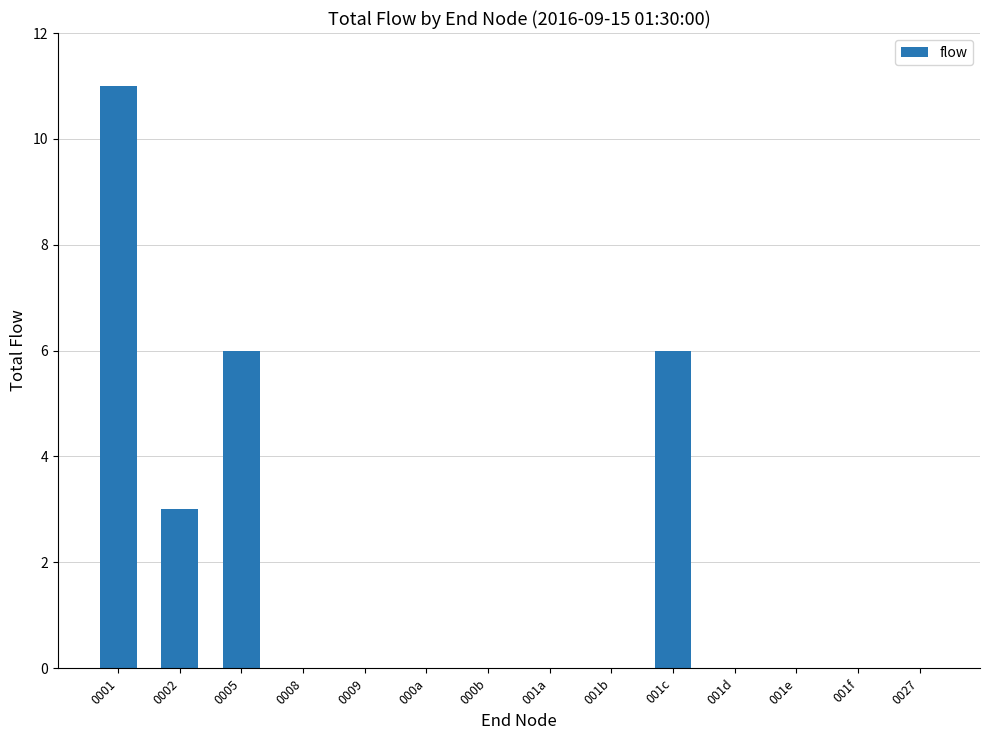

Which category has the highest value across all series?

0001